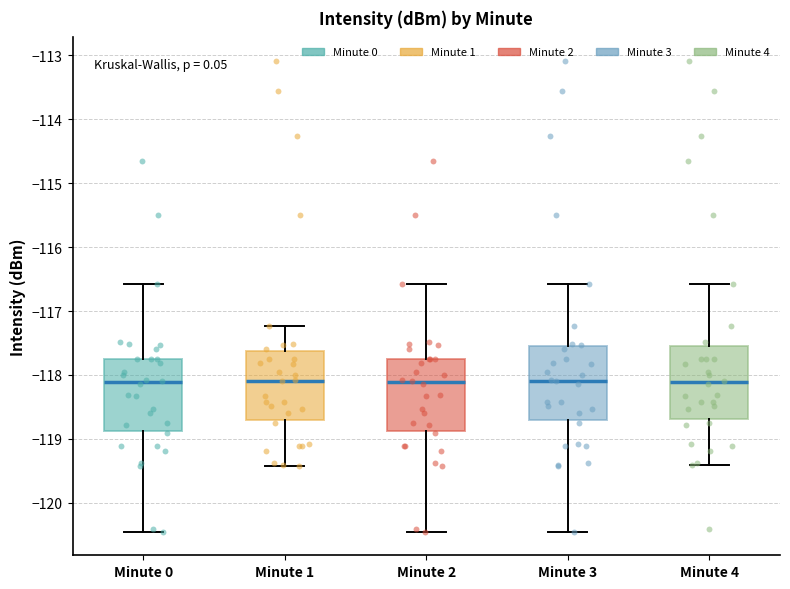

Reading left to right, transcribe this box plot: for each box, give where its median line is, the range the box spans, and where its two whiskers end, as read against the y-axis. The values are not printed on the chart, so give them approximately, as read against the axis.

Minute 0: median -118.1, box -118.9 to -117.8, whiskers -120.5 to -116.6
Minute 1: median -118.1, box -118.7 to -117.6, whiskers -119.4 to -117.2
Minute 2: median -118.1, box -118.9 to -117.8, whiskers -120.5 to -116.6
Minute 3: median -118.1, box -118.7 to -117.5, whiskers -120.5 to -116.6
Minute 4: median -118.1, box -118.7 to -117.6, whiskers -119.4 to -116.6